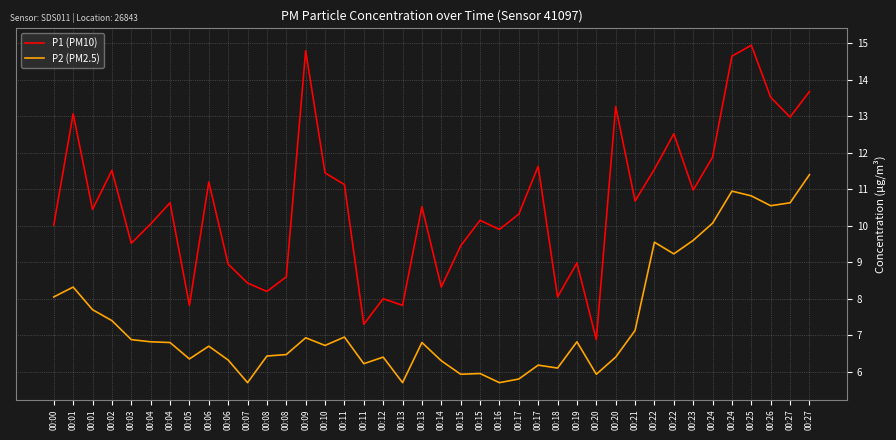

What are all the series names shown in the legend?

P1 (PM10), P2 (PM2.5)